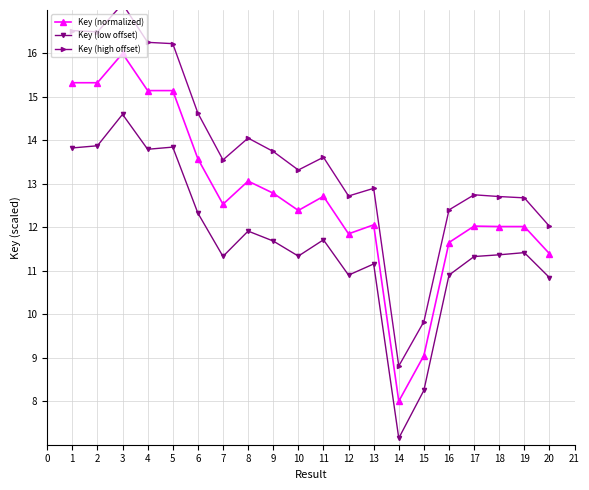

Read the Key (normalized) value at 7.

12.5